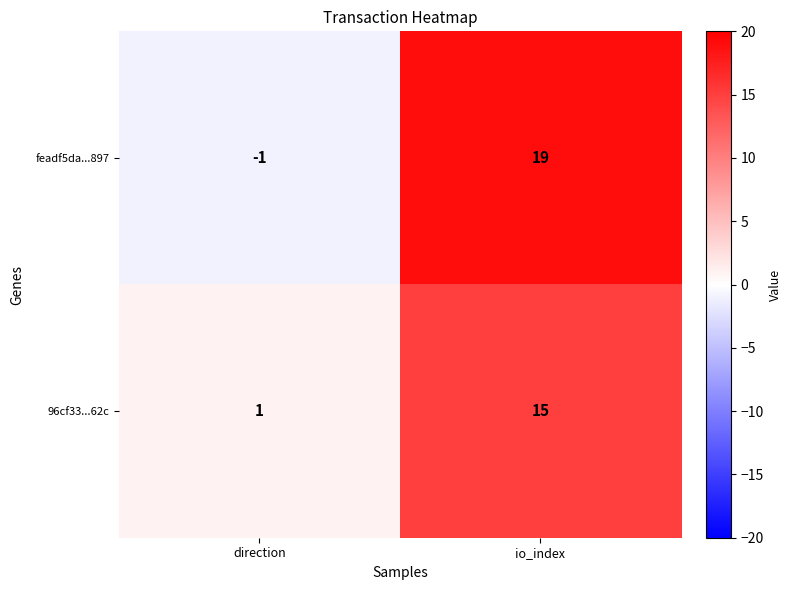

The value of feadf5da...897 at direction is -1. True or false?

True